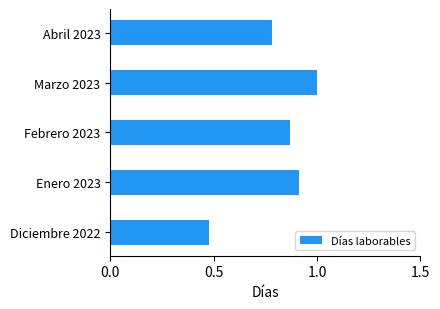

What is the sum of all values?

4.0